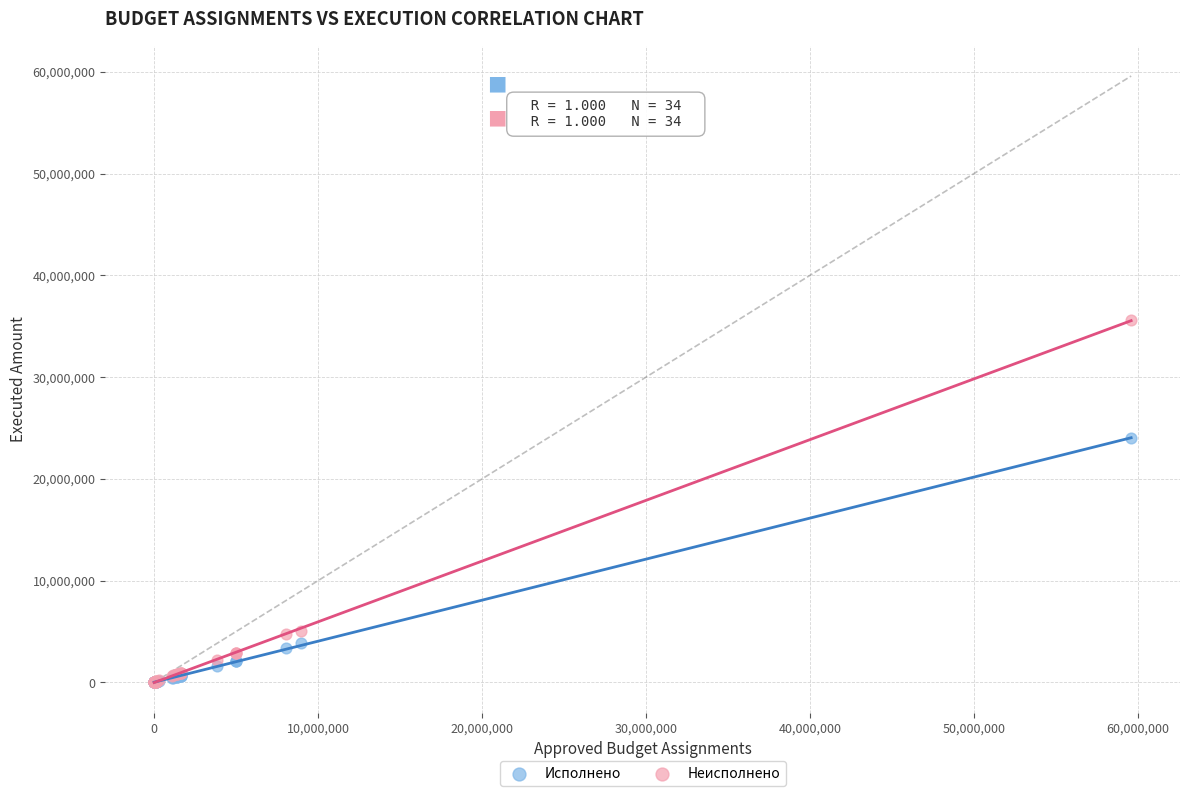

What are all the series names shown in the legend?

Исполнено, Неисполнено